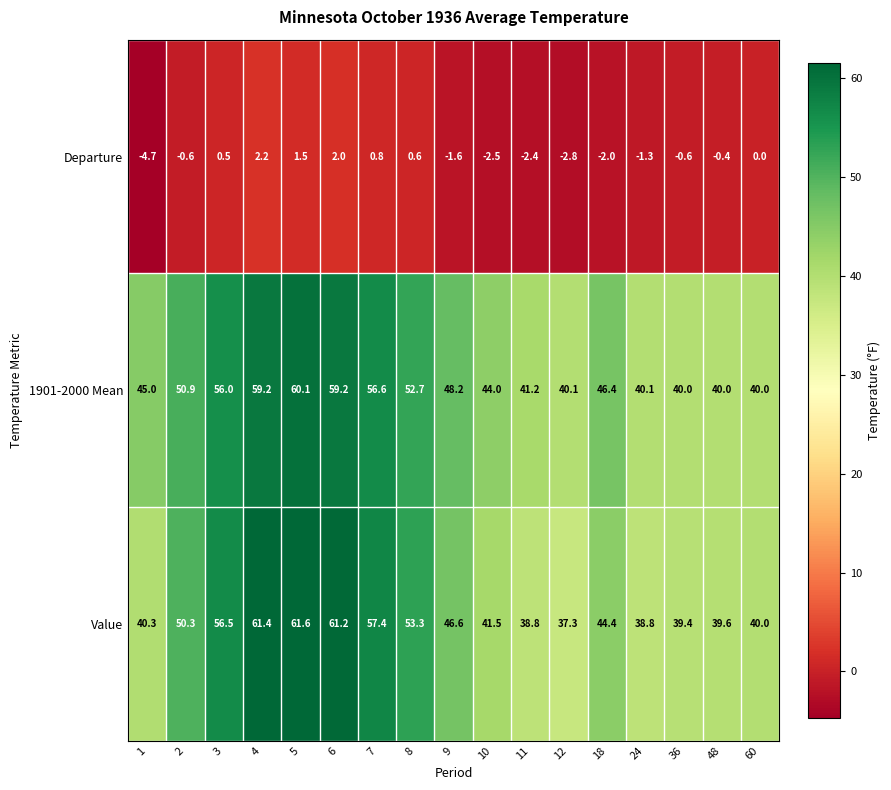

What is the minimum value shown in the chart?

-4.7